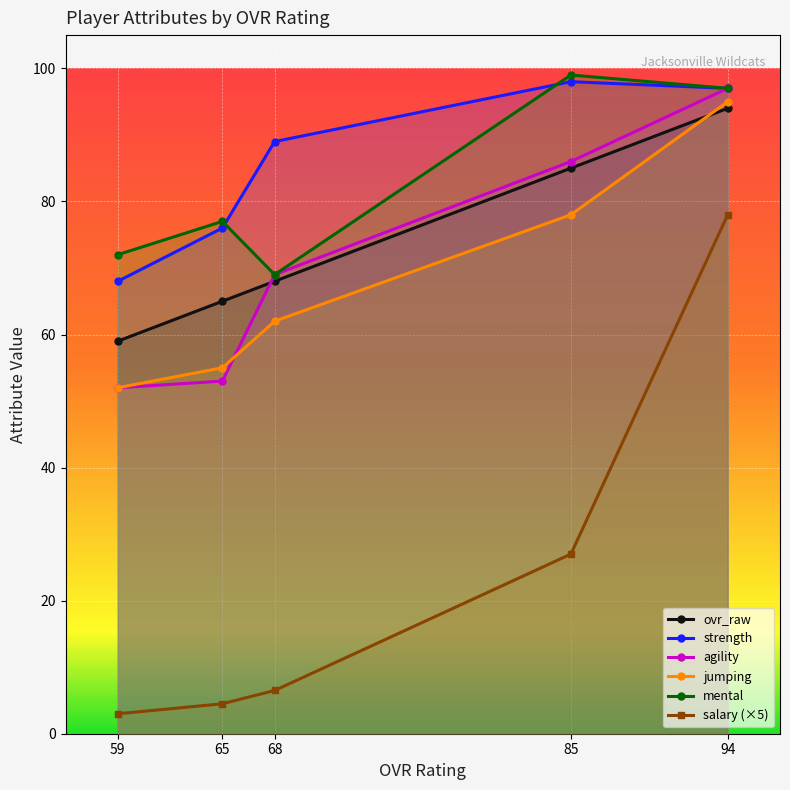

How many values in the strength series are below 89?

2